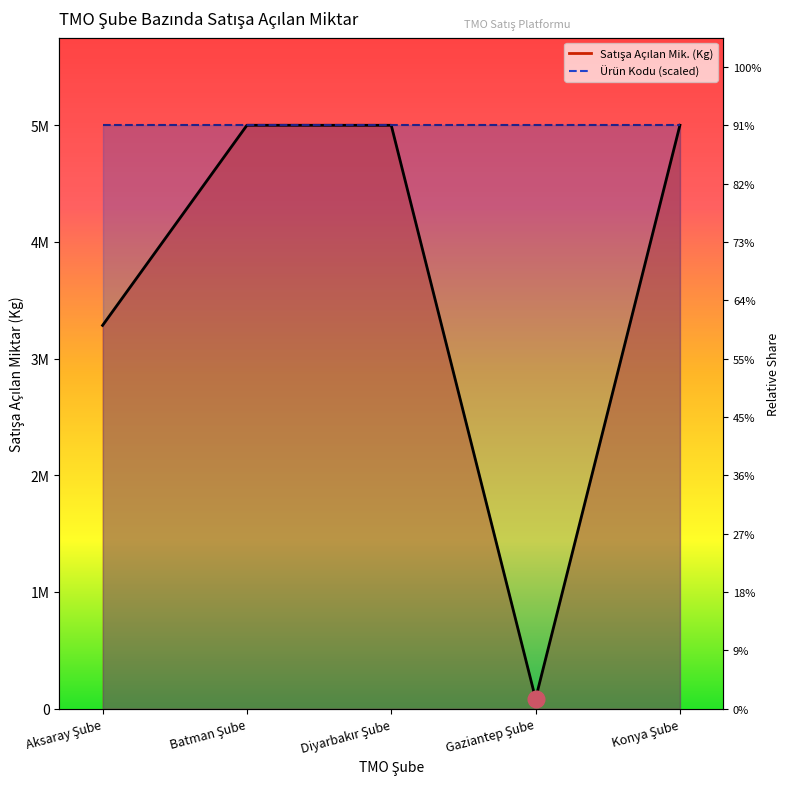

Where does the data first go above 5000000?

Batman Şube